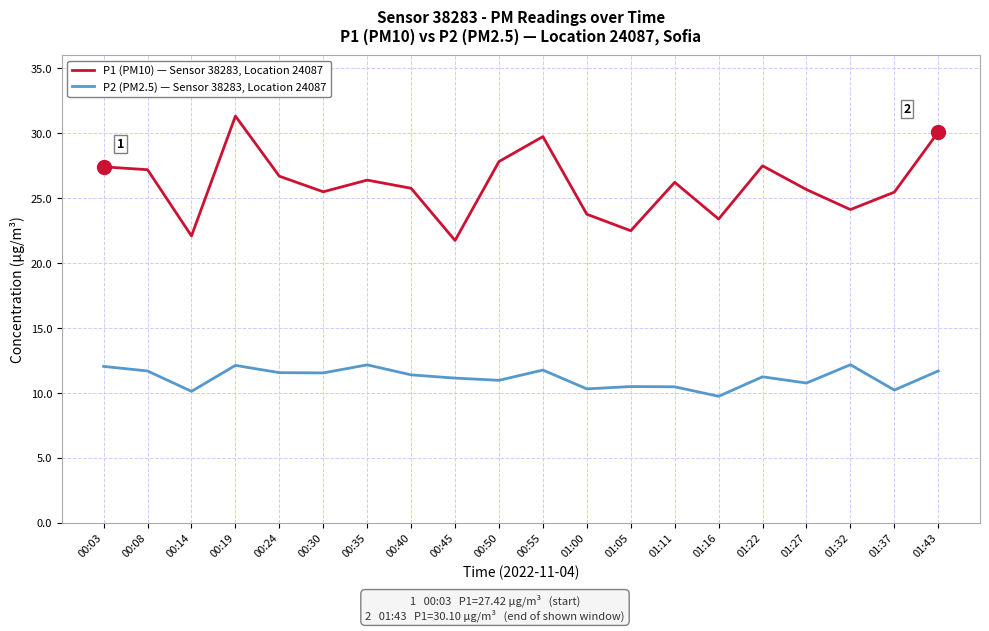

What is the difference between the P2 (PM2.5) — Sensor 38283, Location 24087 values at 00:24 and 00:45?

0.4